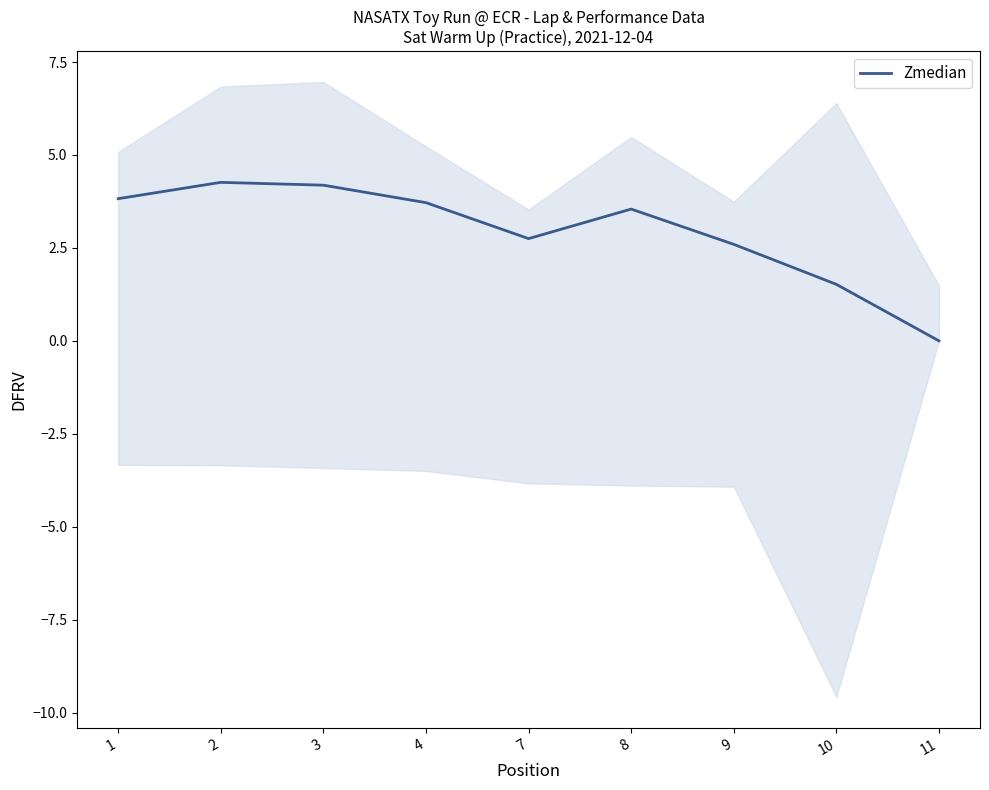

What is the value of the 6th point from the left?

3.5